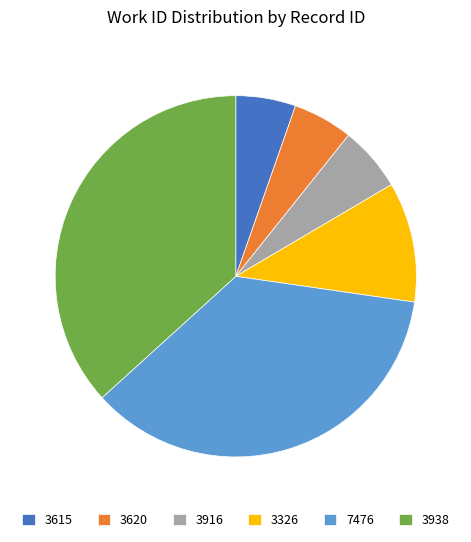

How many segments does this pie chart have?

6